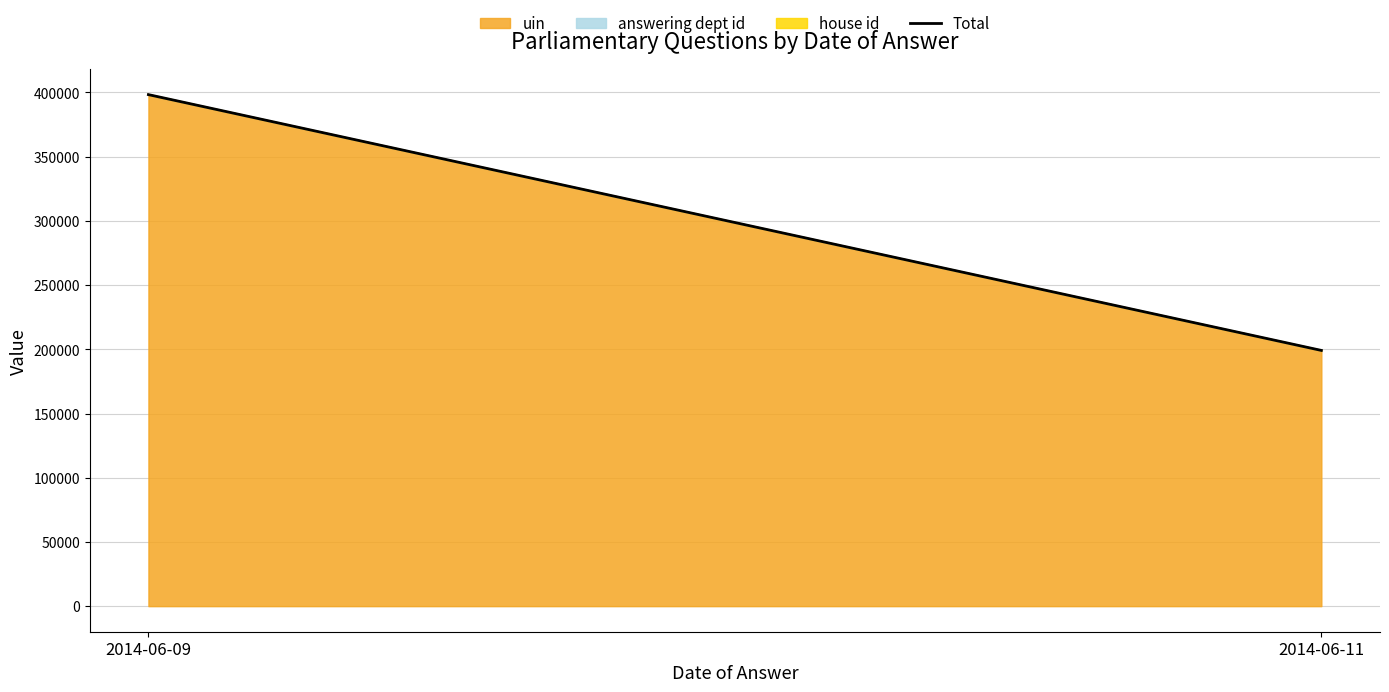

The chart shows a value of 109835 at 2014-06-09. True or false?

False